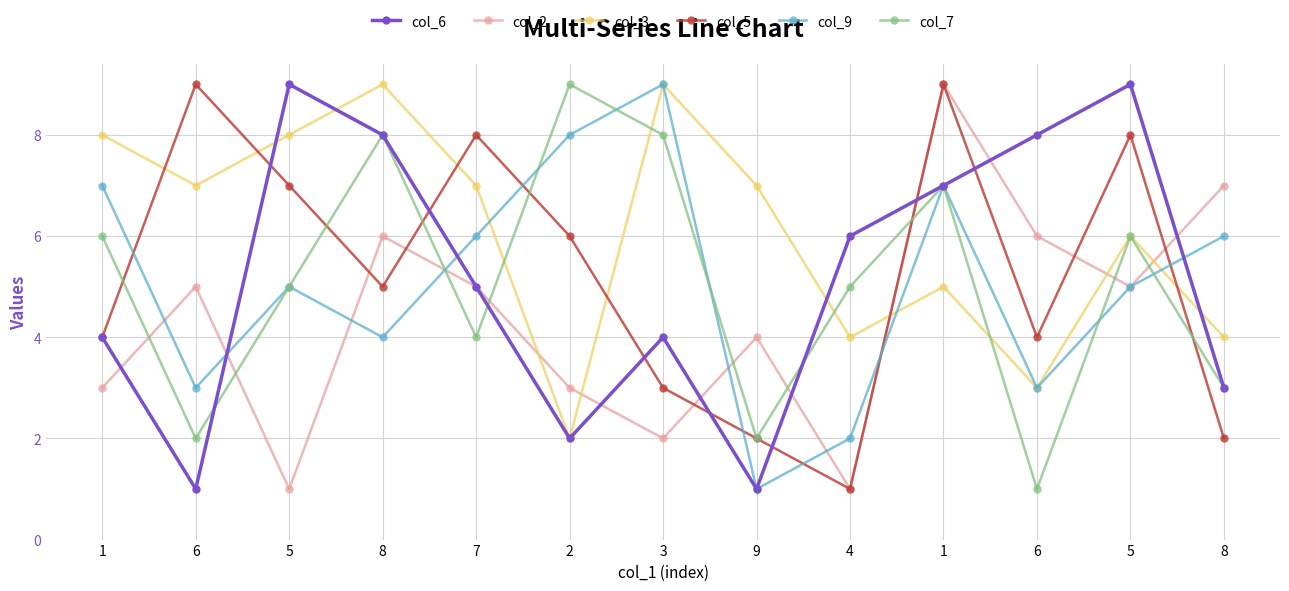

Between which two adjacent categories do col_5 and col_2 first intersect?

5 and 8